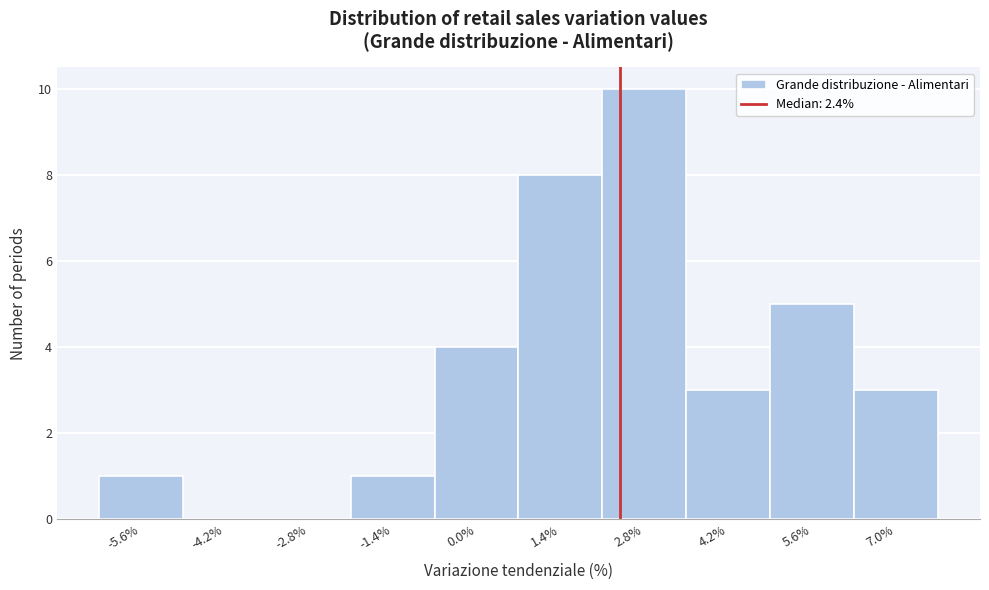

Reading left to right, list every bar in this chart as the range it spans on the x-axis followed by its height. Neither the bar edges nor the heights are printed on the chart, so give them approximately, as read against the axes.

-6.3 to -4.9: 1
-4.9 to -3.5: 0
-3.5 to -2.1: 0
-2.1 to -0.7: 1
-0.7 to 0.7: 4
0.7 to 2.1: 8
2.1 to 3.5: 10
3.5 to 4.9: 3
4.9 to 6.3: 5
6.3 to 7.7: 3